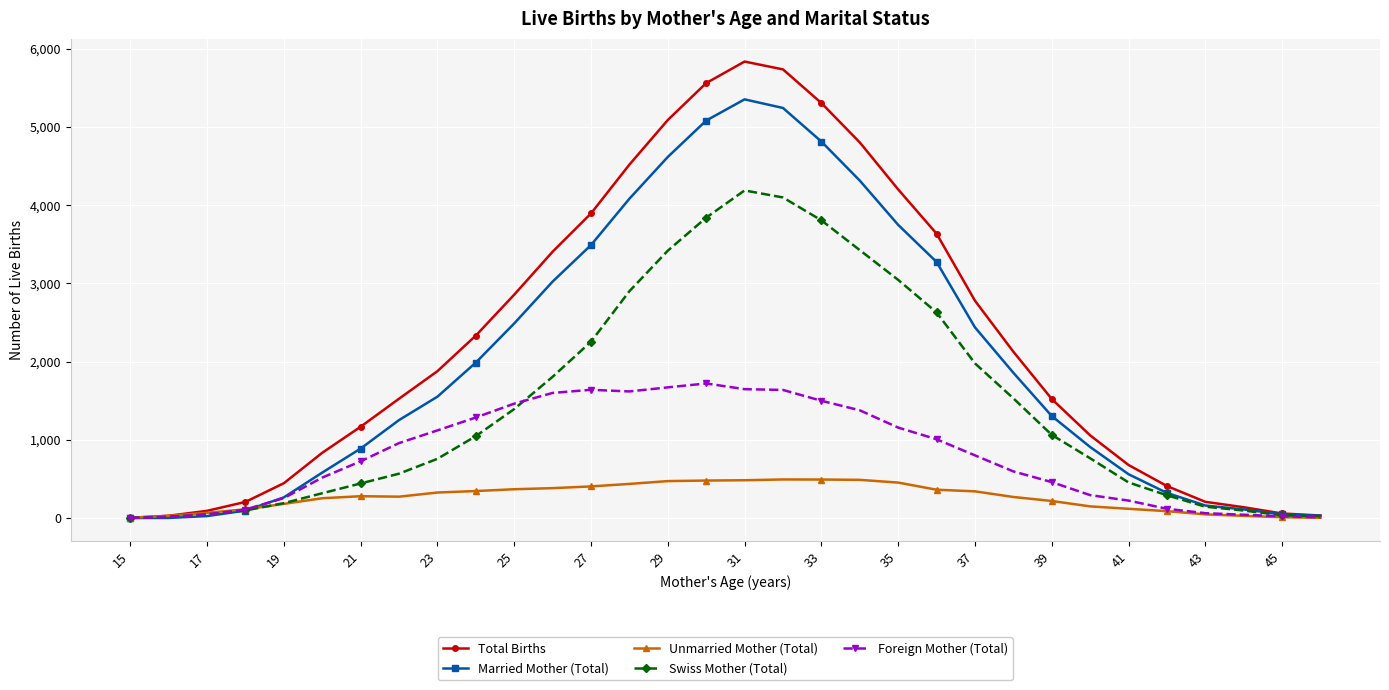

What is the greatest value displayed?

5834